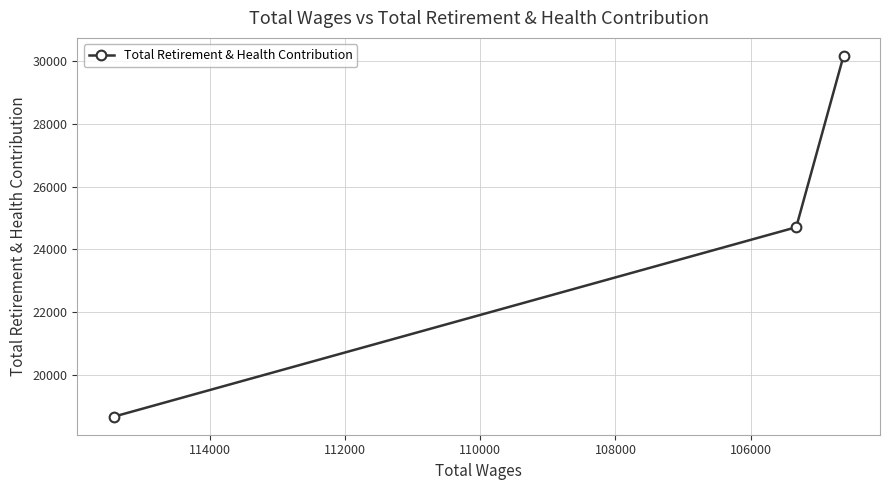

The value at 106000 is 24706. True or false?

True